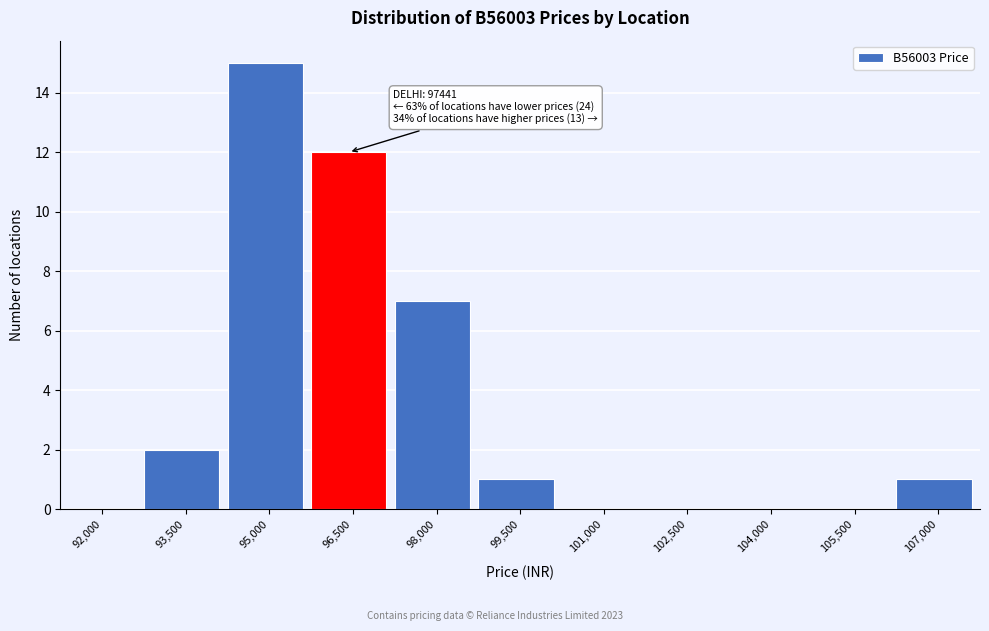

Reading left to right, list all the values displayed in this chart.

92,000=0	93,500=2	95,000=15	96,500=12	98,000=7	99,500=1	101,000=0	102,500=0	104,000=0	105,500=0	107,000=1